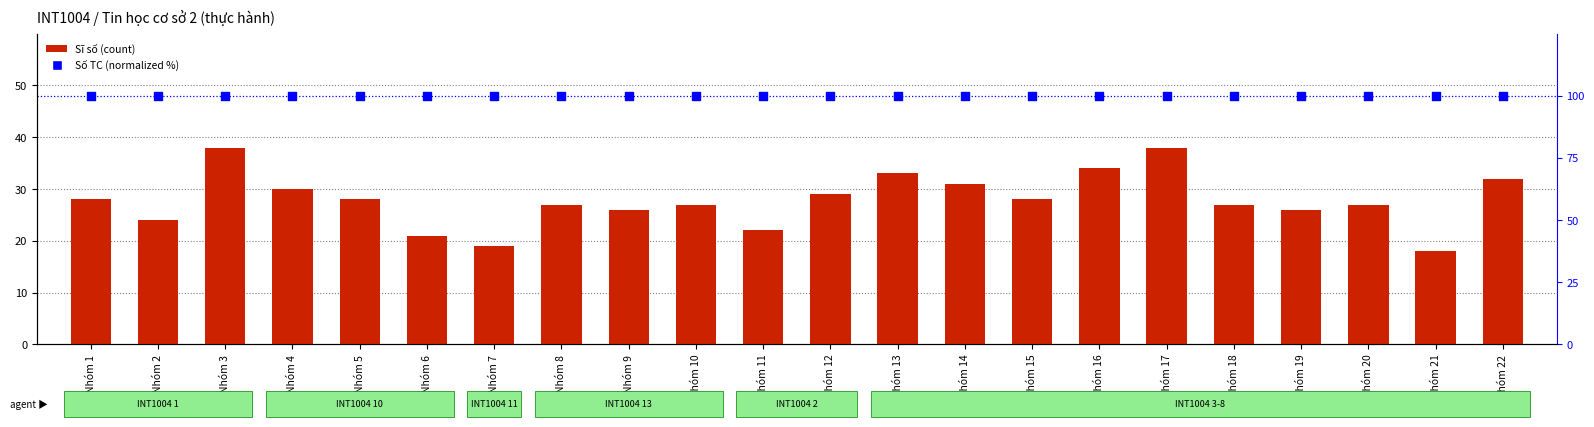

At how many categories does at least one series exceed 91?

22